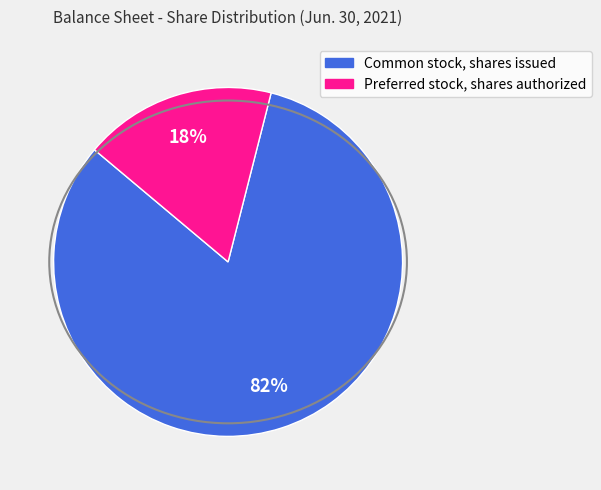

What is the largest slice in the pie chart?

Common stock, shares issued